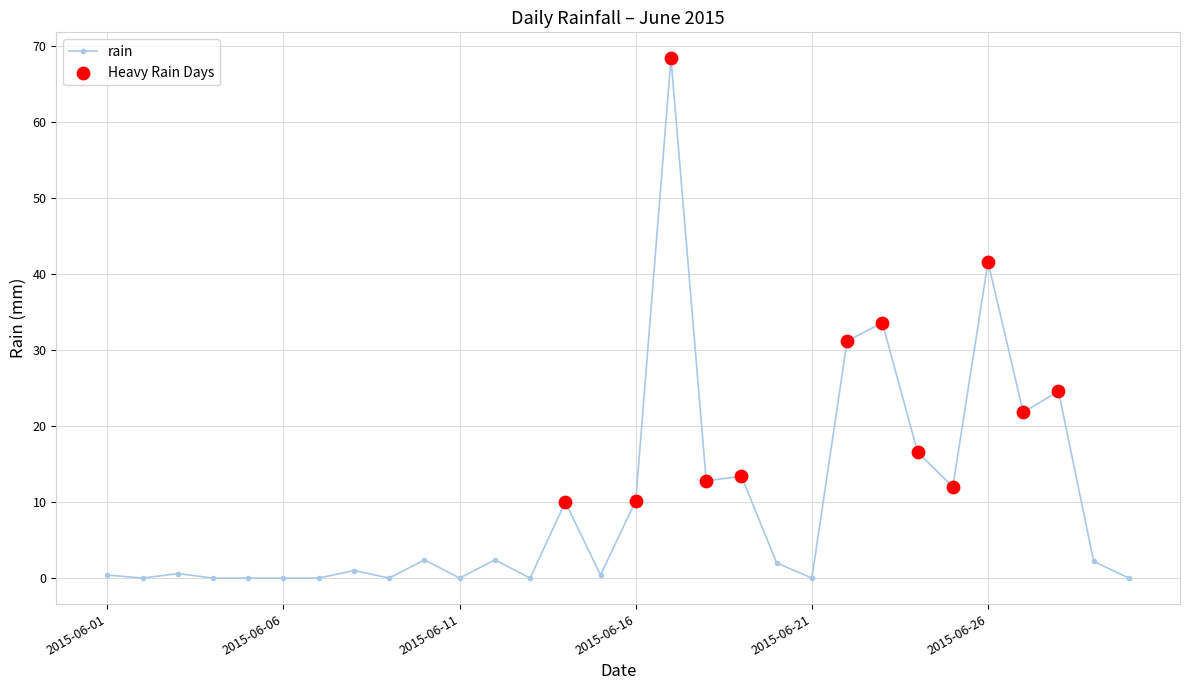

What is the difference between the second highest and minimum values?

41.6